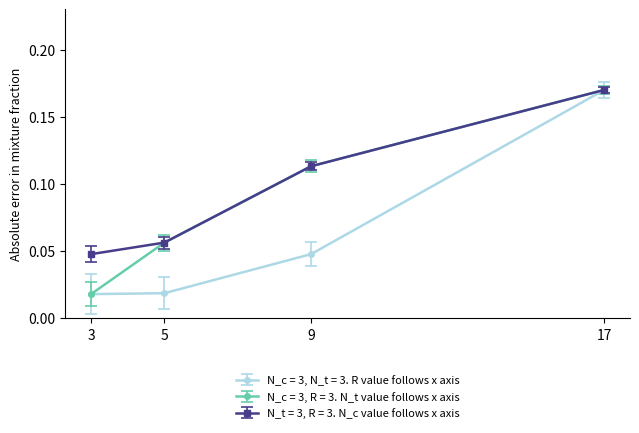

The N_t = 3, R = 3. N_c value follows x axis series shows 0.1 at 3. True or false?

False